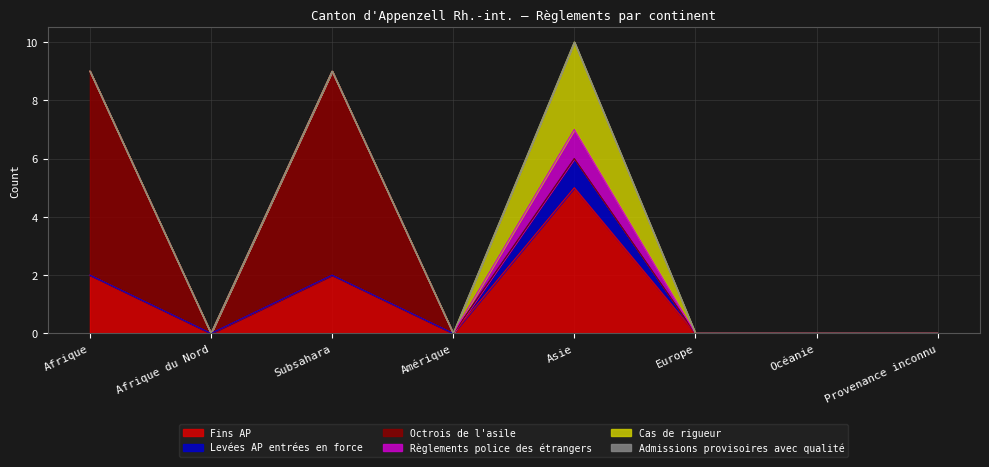

Is it true that Cas de rigueur equals 0 at Amérique?

True